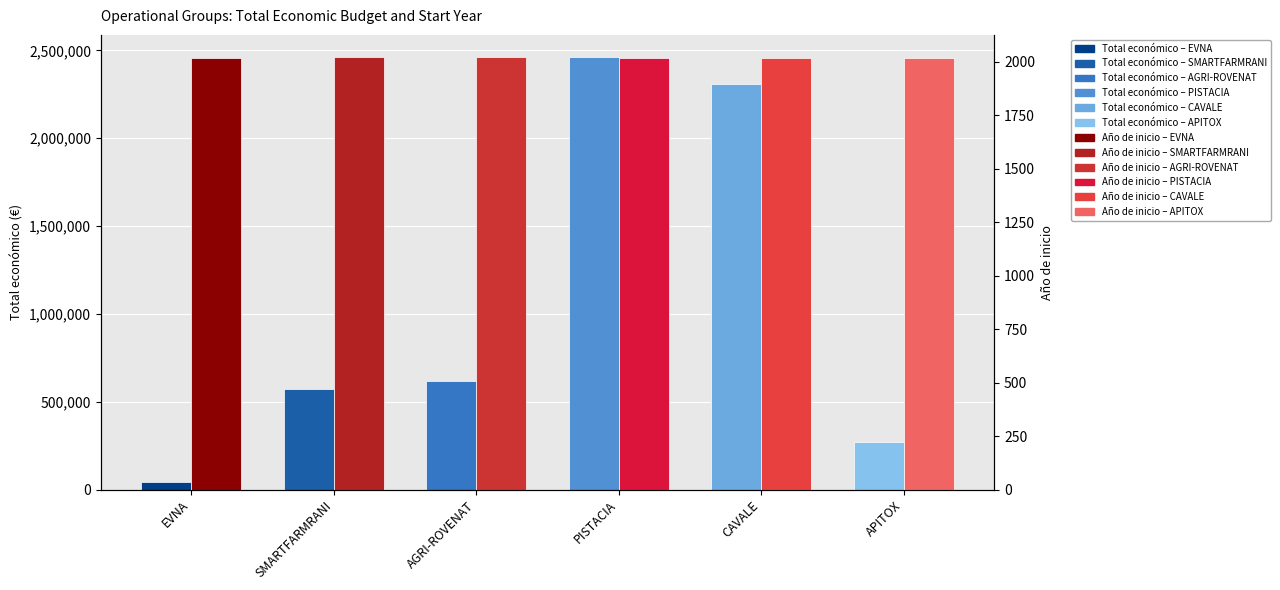

What is the total value across all series at CAVALE?

2312044